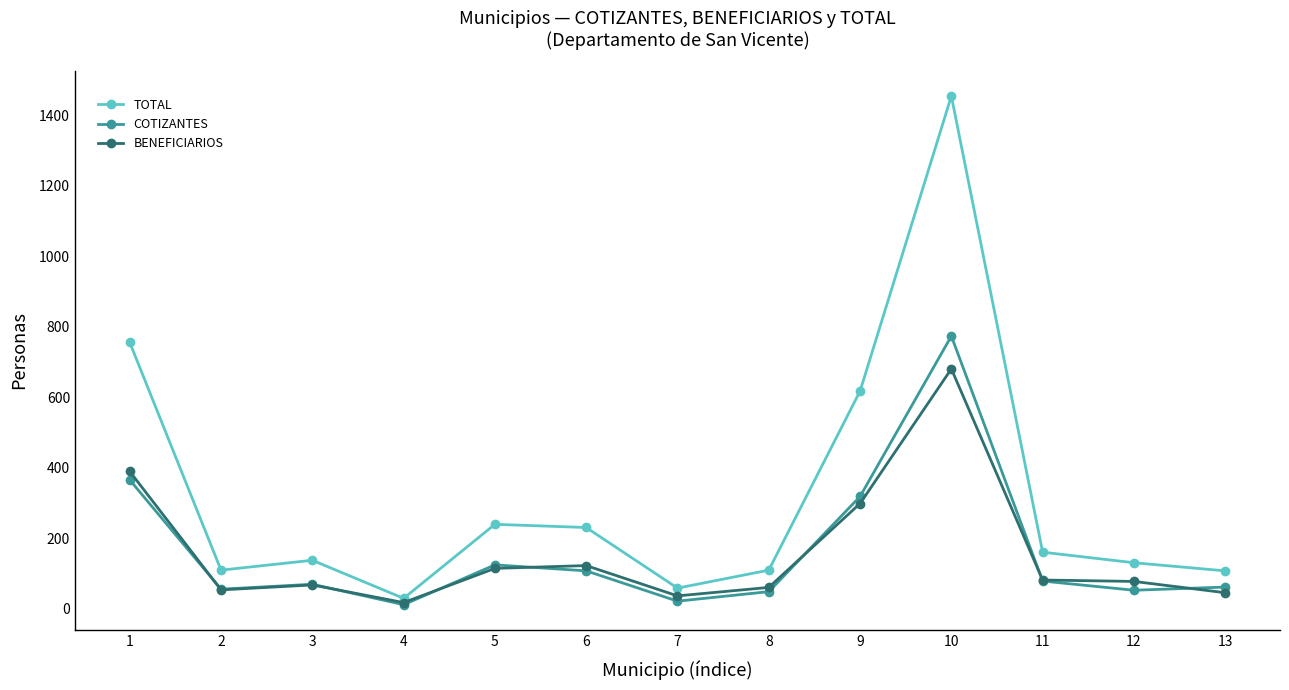

Which category has the highest value in the TOTAL series?

10